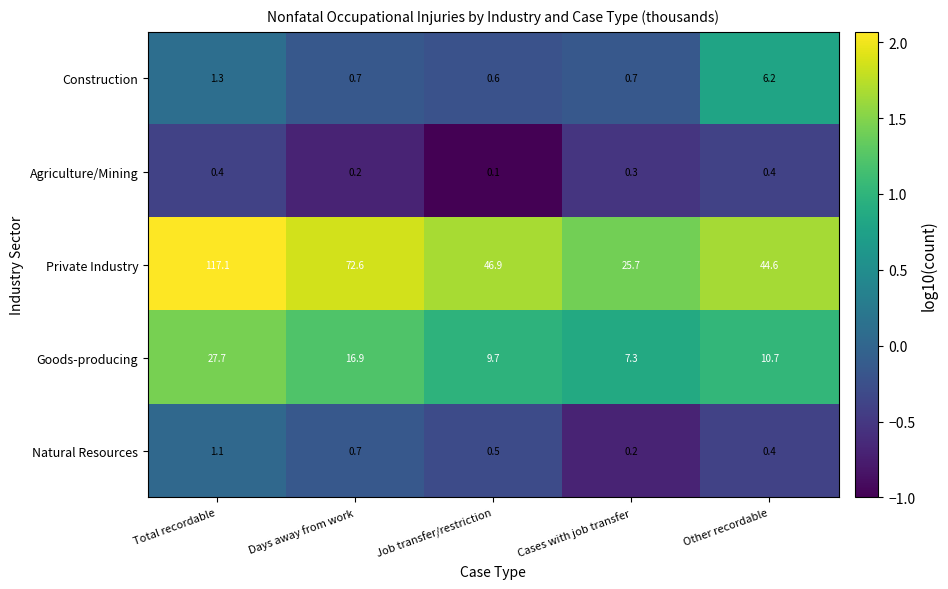

What is the sum of all Goods-producing values?

72.3